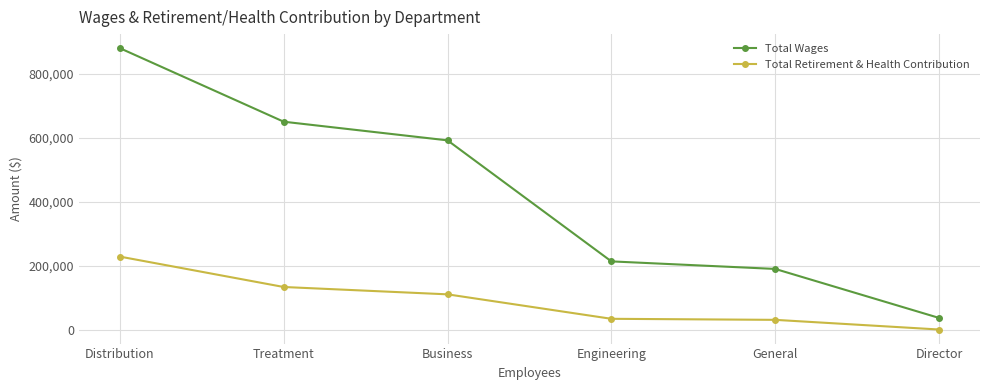

How many lines are shown in the chart?

2